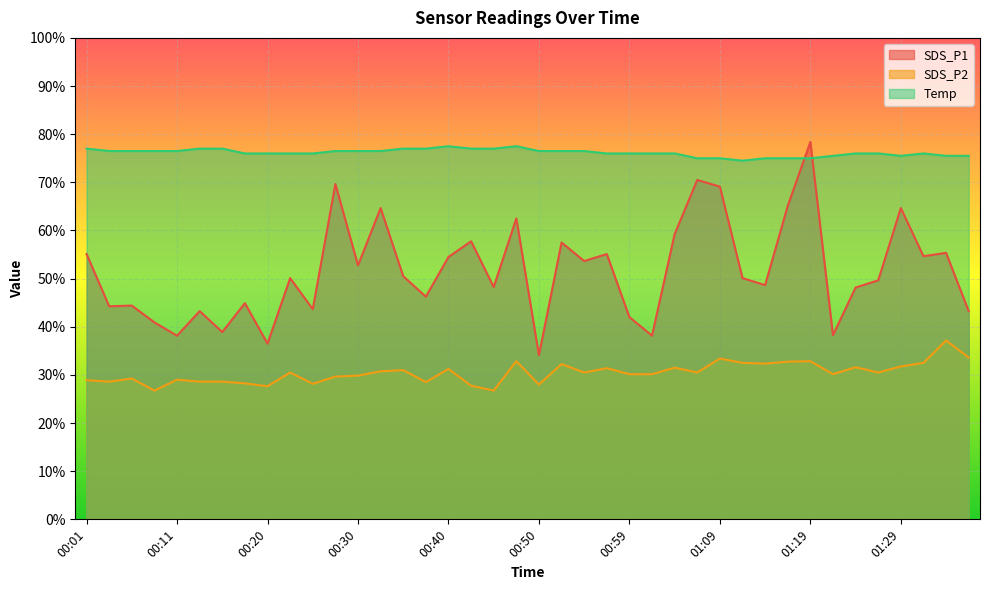

Between 00:06 and 01:29, which is larger?

01:29